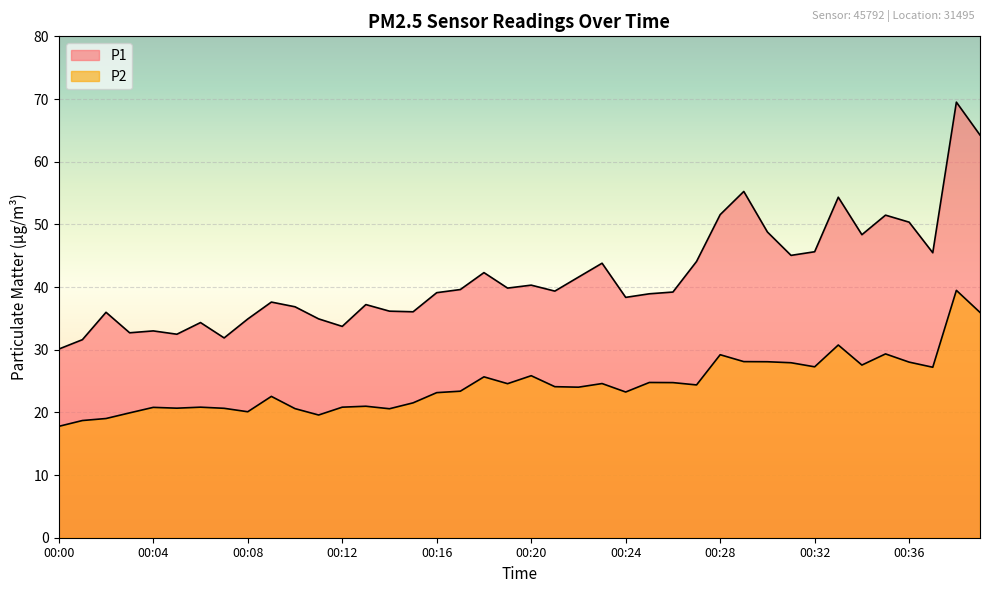

What is the lowest value of the P1 series?

30.1